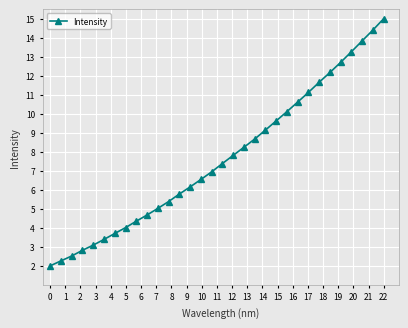

What is the value of the 28th point from the left?

12.7